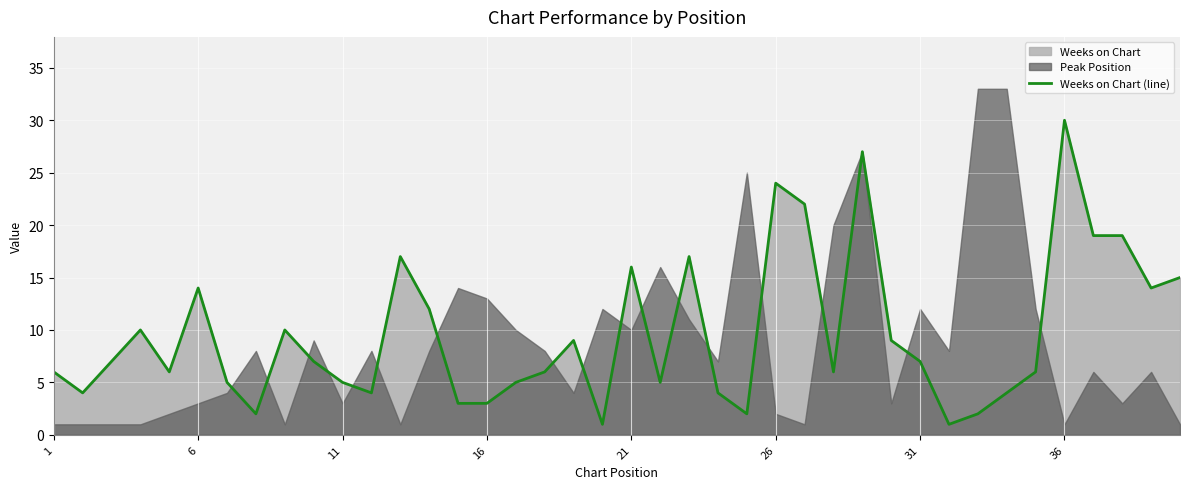

What is the difference between the second highest and minimum values?

26